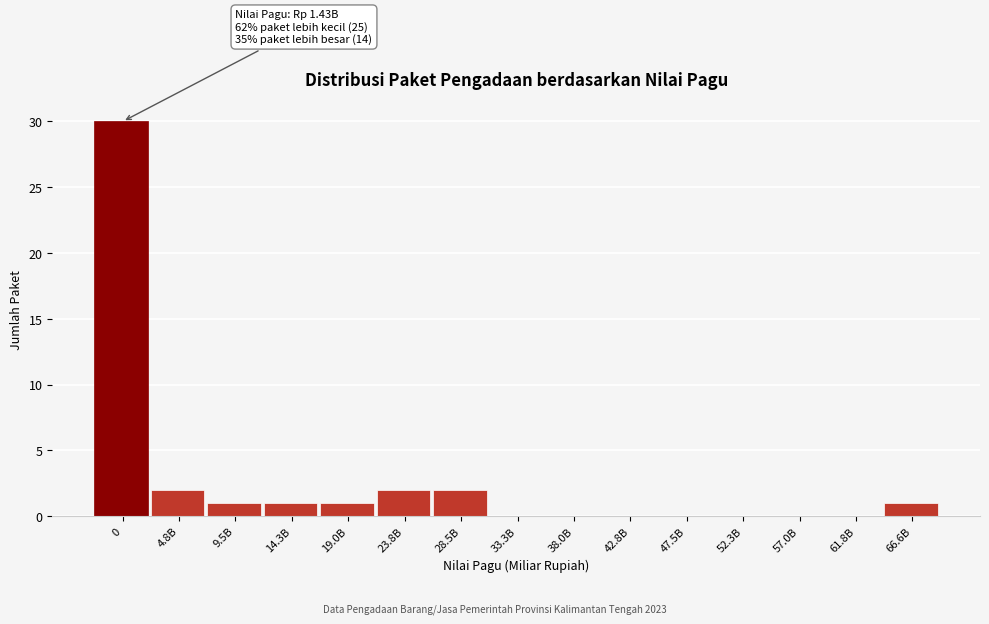

Reading right to left, list all the values displayed in this chart.

66.6B=1	61.8B=0	57.0B=0	52.3B=0	47.5B=0	42.8B=0	38.0B=0	33.3B=0	28.5B=2	23.8B=2	19.0B=1	14.3B=1	9.5B=1	4.8B=2	0=30